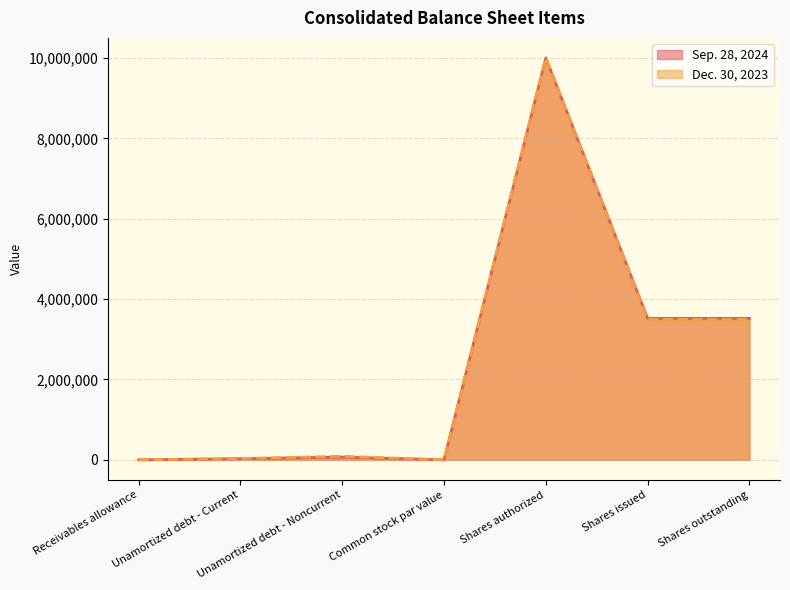

Which series has the largest total across all categories?

Sep. 28, 2024